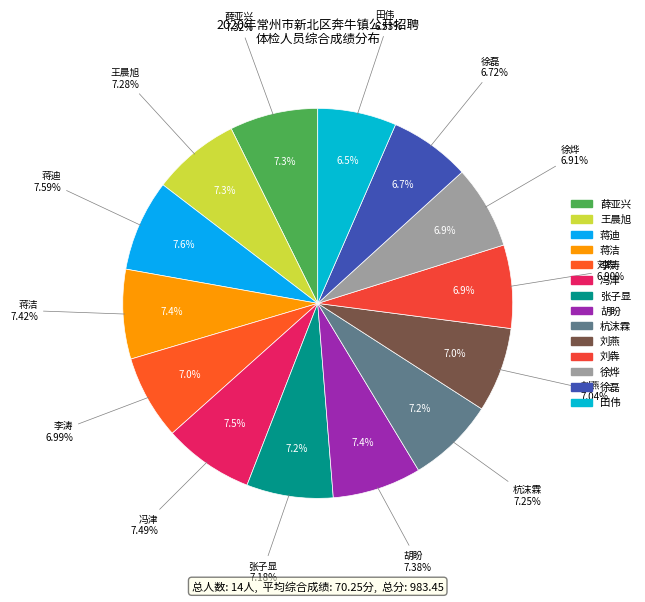

To the nearest percent, what is the difference between the 蒋迪 and 徐烨 slice percentages?

1%